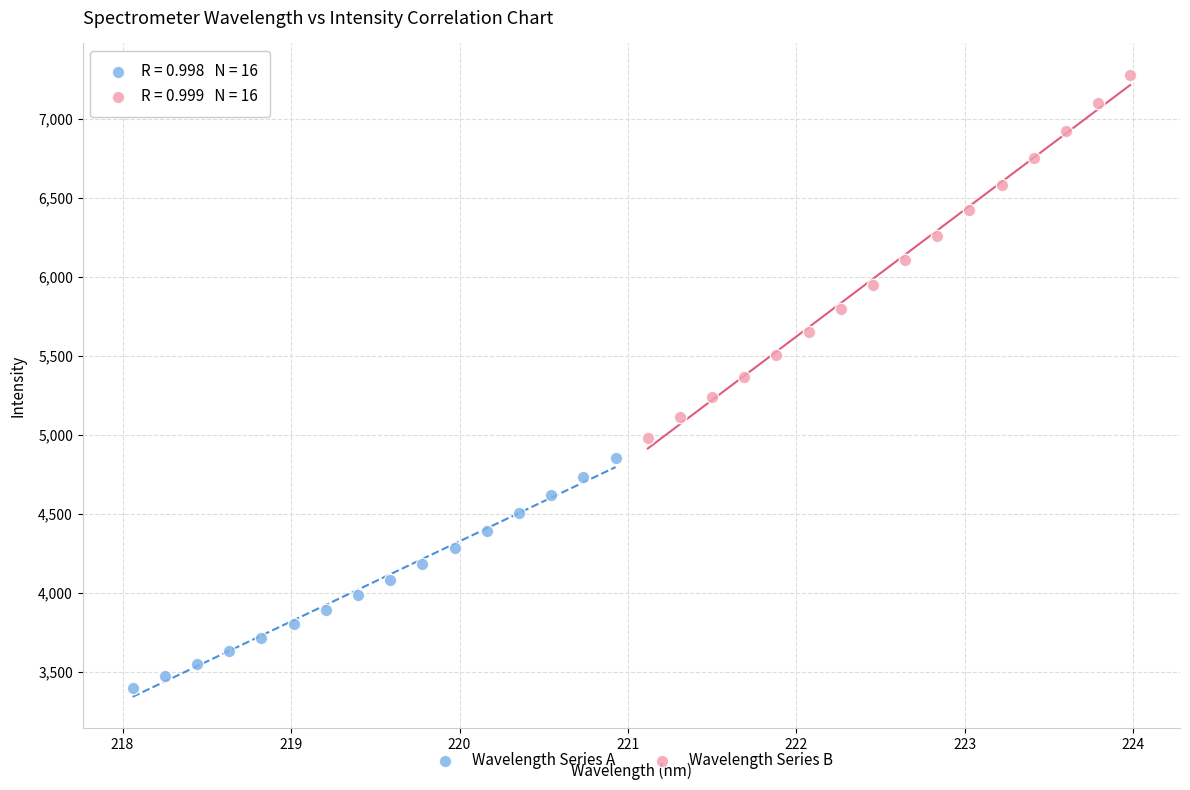

Which series reaches the maximum Y coordinate?

Wavelength Series B